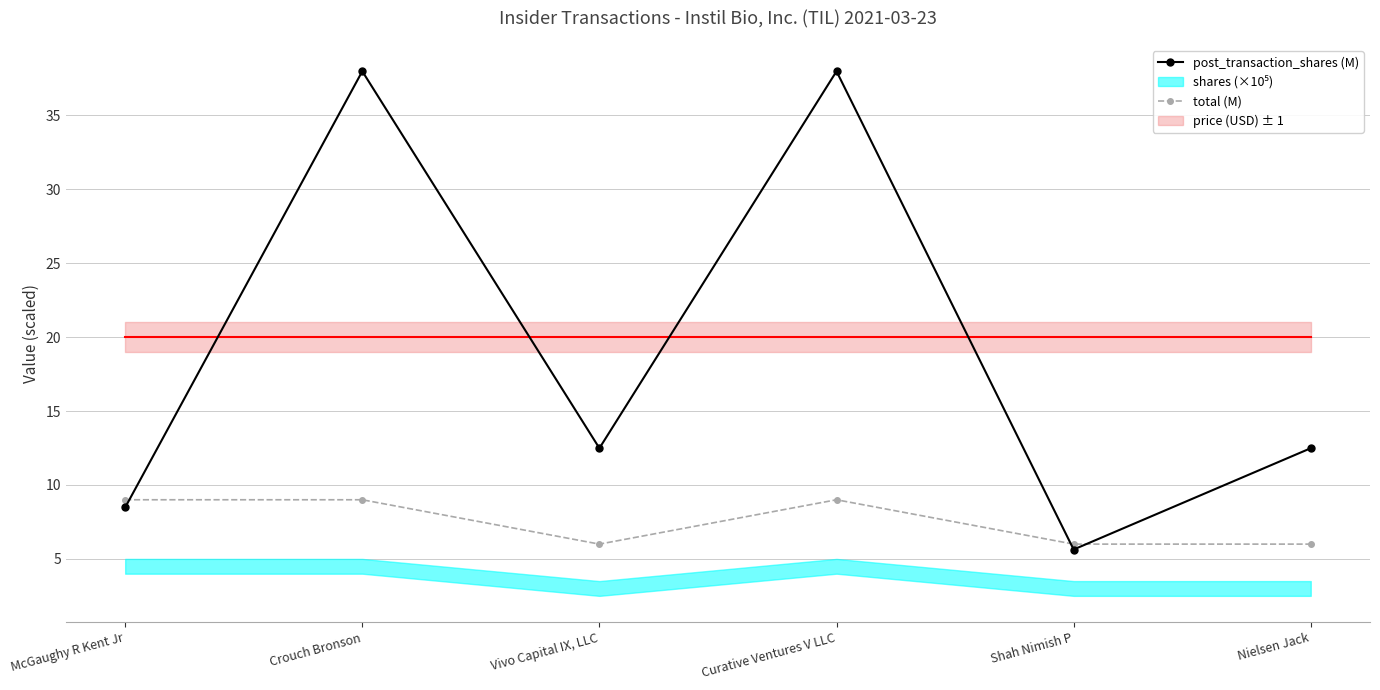

How many interior local peaks does the total (M) series have?

1